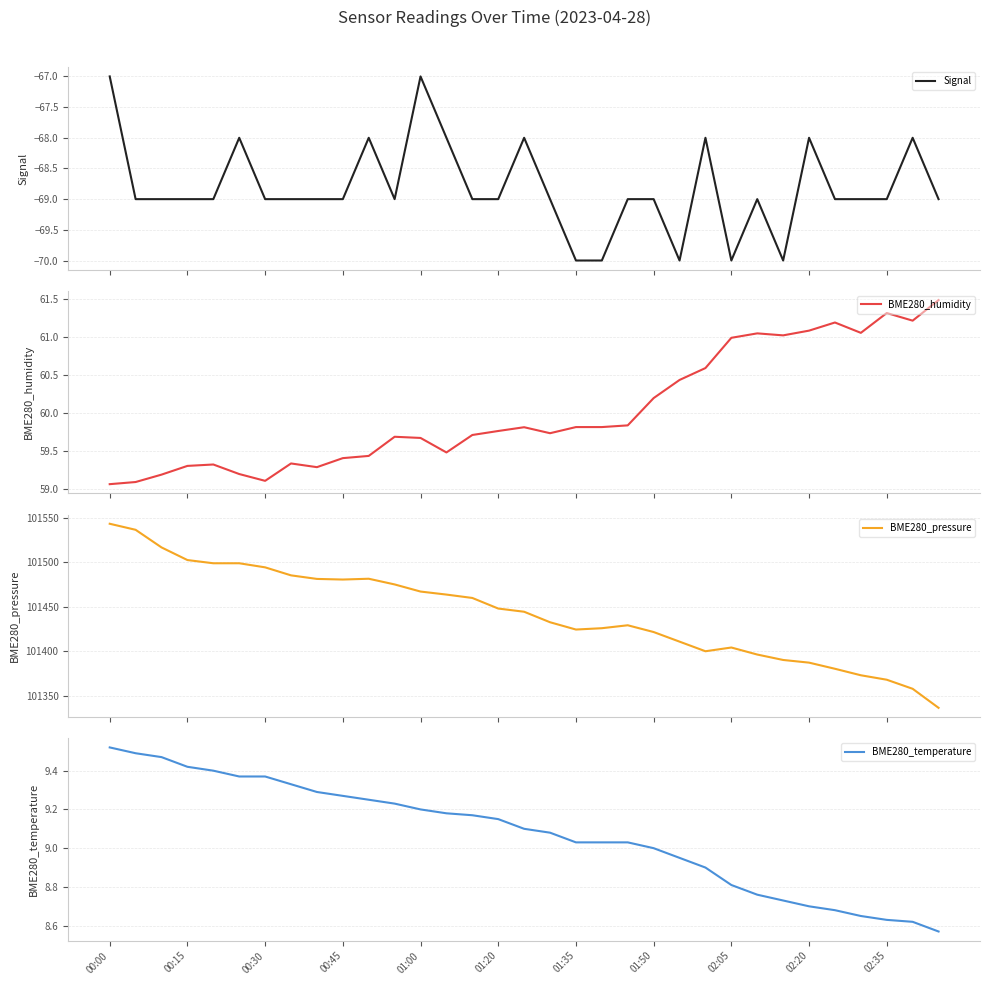

Reading right to left, list all the values displayed in this chart.

Signal: -69.0	-68.0	-69.0	-69.0	-69.0	-68.0	-70.0	-69.0	-70.0	-68.0	-70.0	-69.0	-69.0	-70.0	-70.0	-69.0	-68.0	-69.0	-69.0	-68.0	-67.0	-69.0	-68.0	-69.0	-69.0	-69.0	-69.0	-68.0	-69.0	-69.0	-69.0	-69.0	-67.0
BME280_humidity: 61.5	61.2	61.3	61.1	61.2	61.1	61.0	61.0	61.0	60.6	60.4	60.2	59.8	59.8	59.8	59.7	59.8	59.8	59.7	59.5	59.7	59.7	59.4	59.4	59.3	59.3	59.1	59.2	59.3	59.3	59.2	59.1	59.1
BME280_pressure: 101336.4	101357.8	101368.0	101373.0	101380.3	101387.2	101390.2	101396.3	101404.2	101400.0	101410.8	101421.6	101429.2	101425.9	101424.4	101432.6	101444.4	101448.0	101459.9	101463.7	101467.1	101475.1	101481.5	101480.6	101481.3	101485.3	101494.3	101498.9	101498.9	101502.5	101516.7	101536.5	101543.3
BME280_temperature: 8.6	8.6	8.6	8.7	8.7	8.7	8.7	8.8	8.8	8.9	8.9	9.0	9.0	9.0	9.0	9.1	9.1	9.2	9.2	9.2	9.2	9.2	9.2	9.3	9.3	9.3	9.4	9.4	9.4	9.4	9.5	9.5	9.5